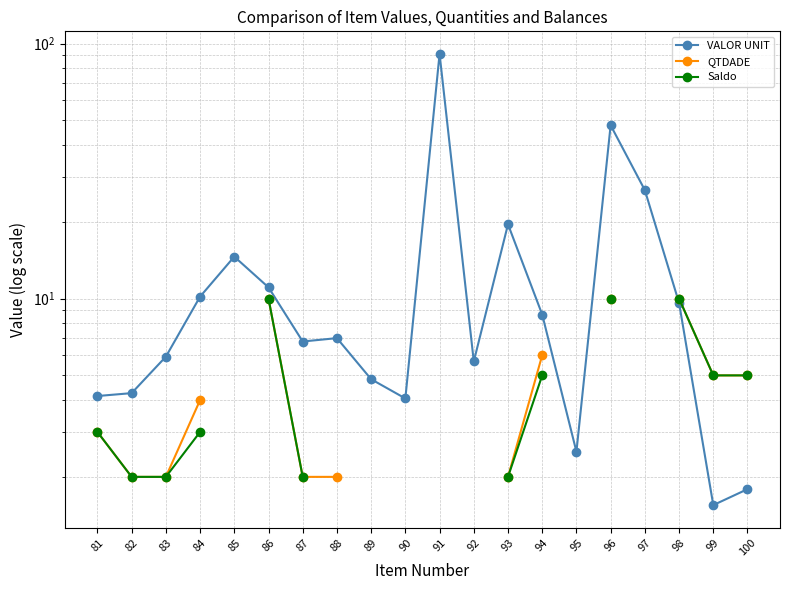

What is the total value across all series at 87?

10.8